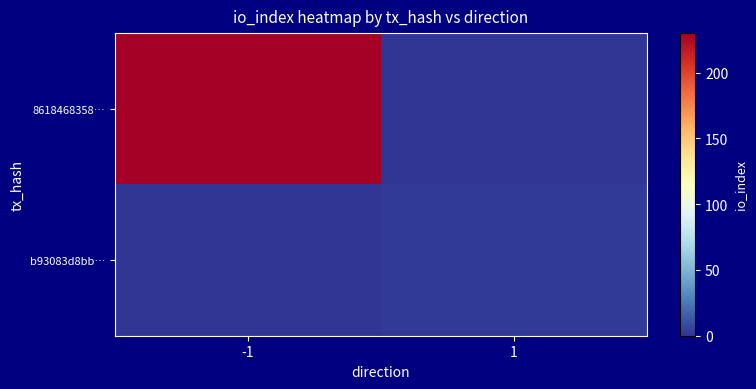

Which has a higher value, 1 or -1?

-1